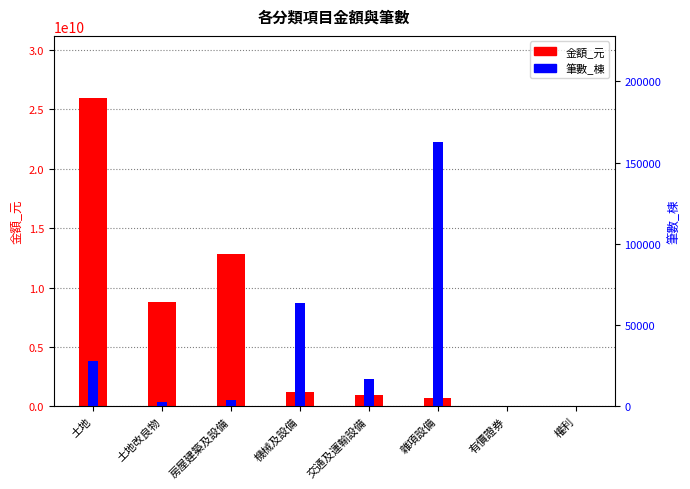

List the series in order of their overall mean, highest first.

金額_元, 筆數_棟